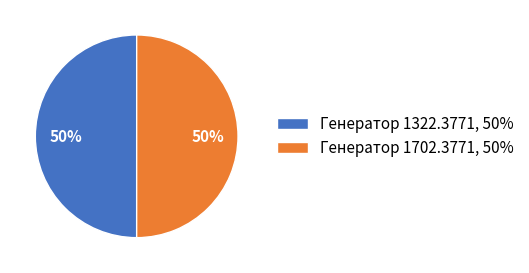

Approximately how many times larger is the value at Генератор 1702.3771 compared to Генератор 1322.3771?

1.0